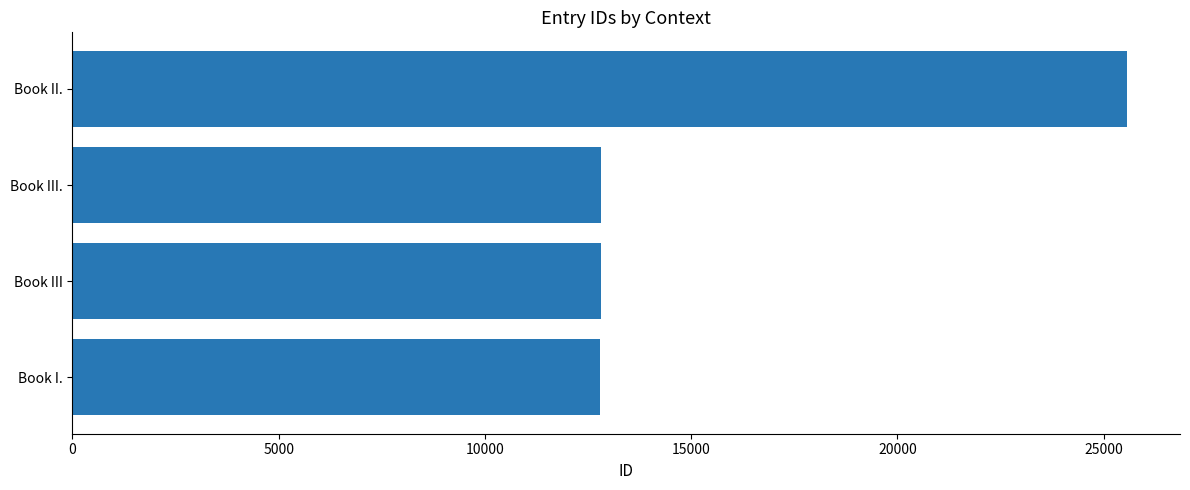

What is the difference between the maximum and second lowest values?

12762